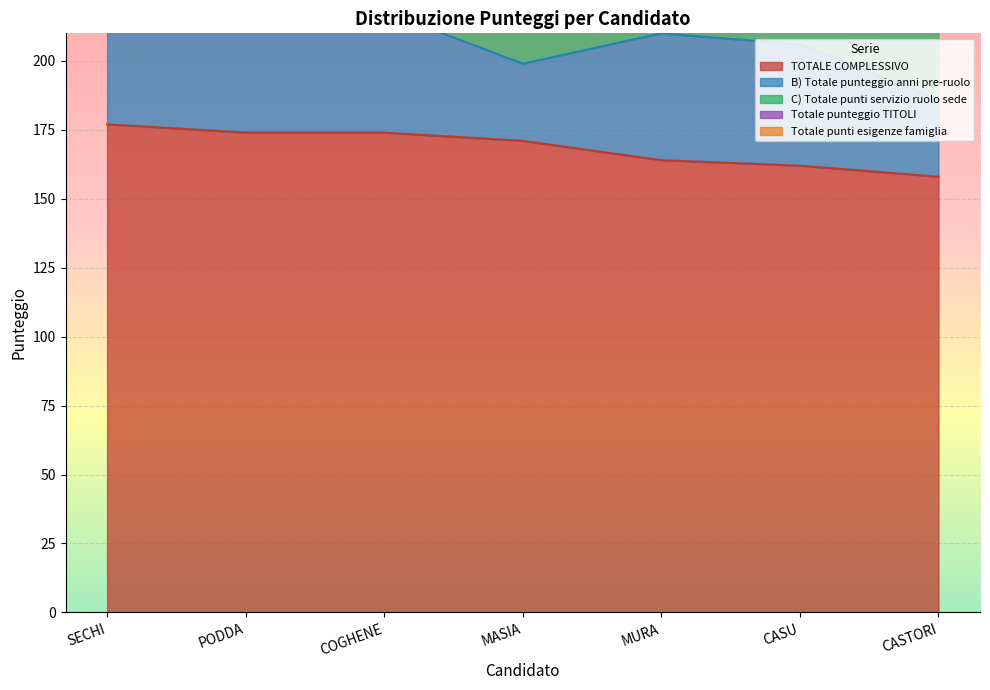

Is it true that C) Totale punti servizio ruolo sede equals 48 at SECHI?

False